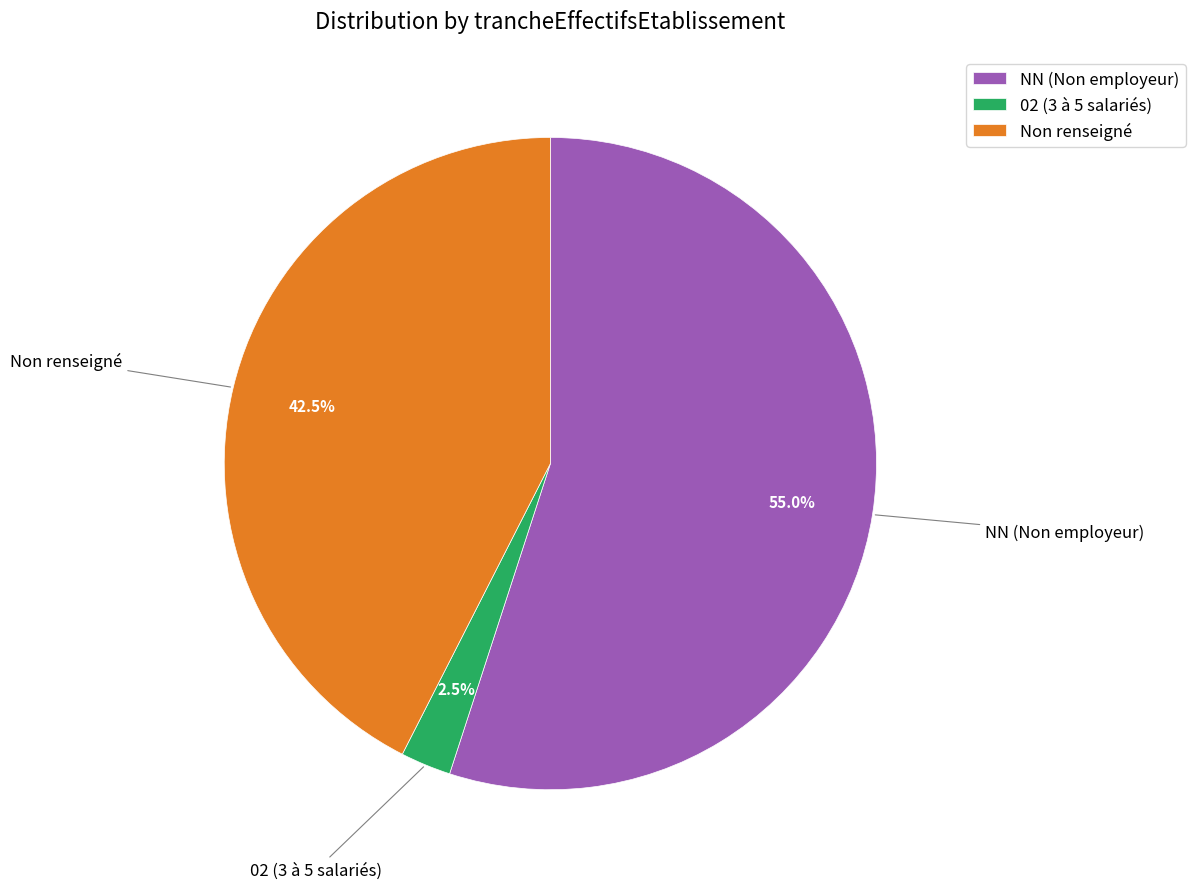

How many slices are in this pie chart?

3